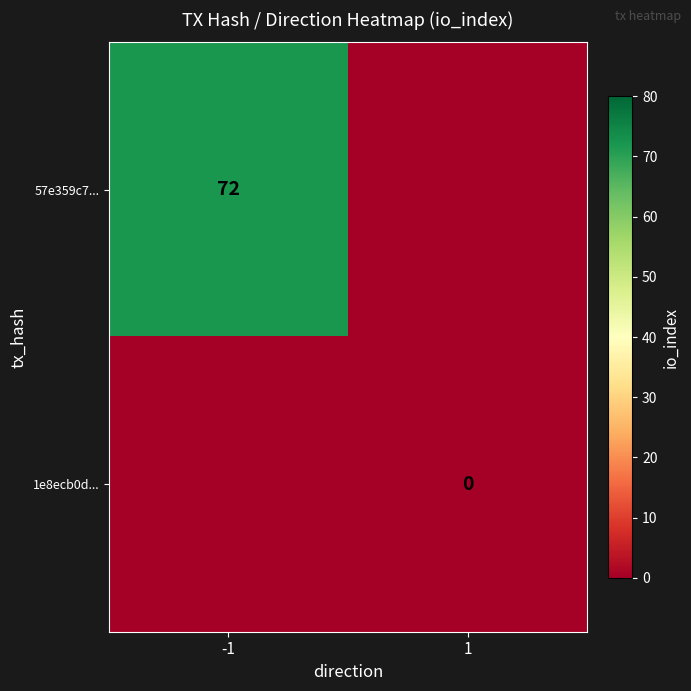

What is the difference between the highest and lowest values at -1?

72